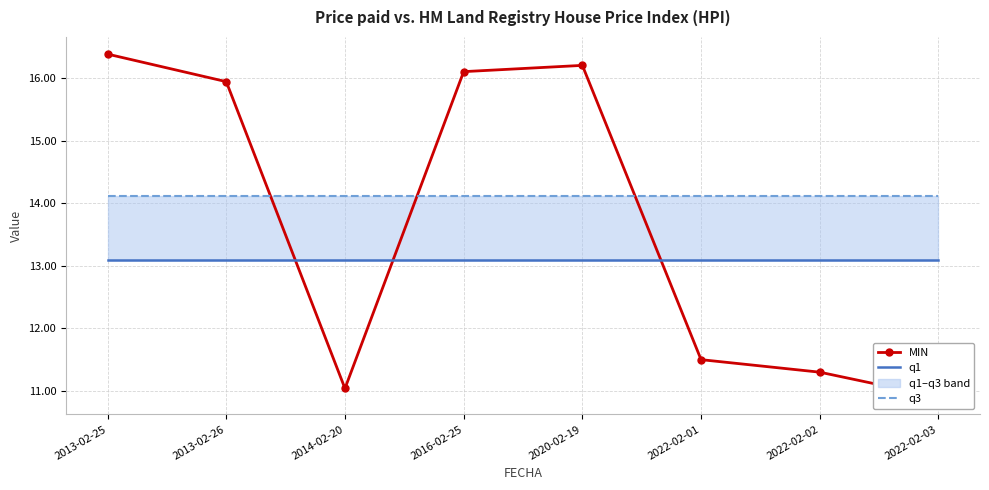

How many lines are shown in the chart?

3